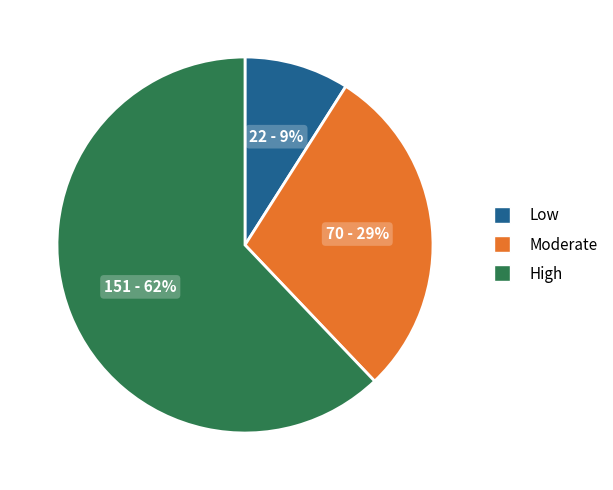

To the nearest percent, what is the average slice percentage?

33%